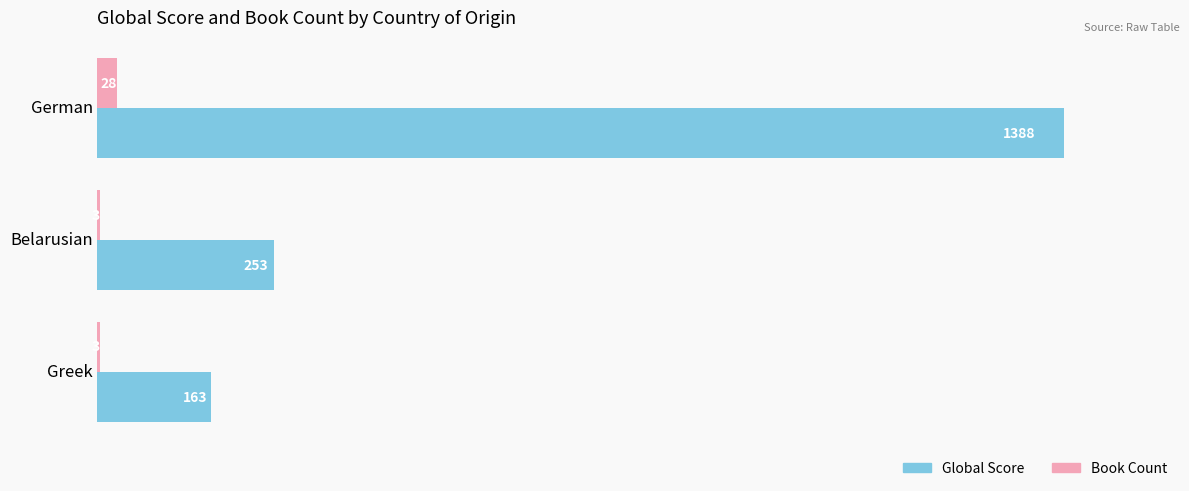

What is the sum of the Global Score values at Greek and German?

1551